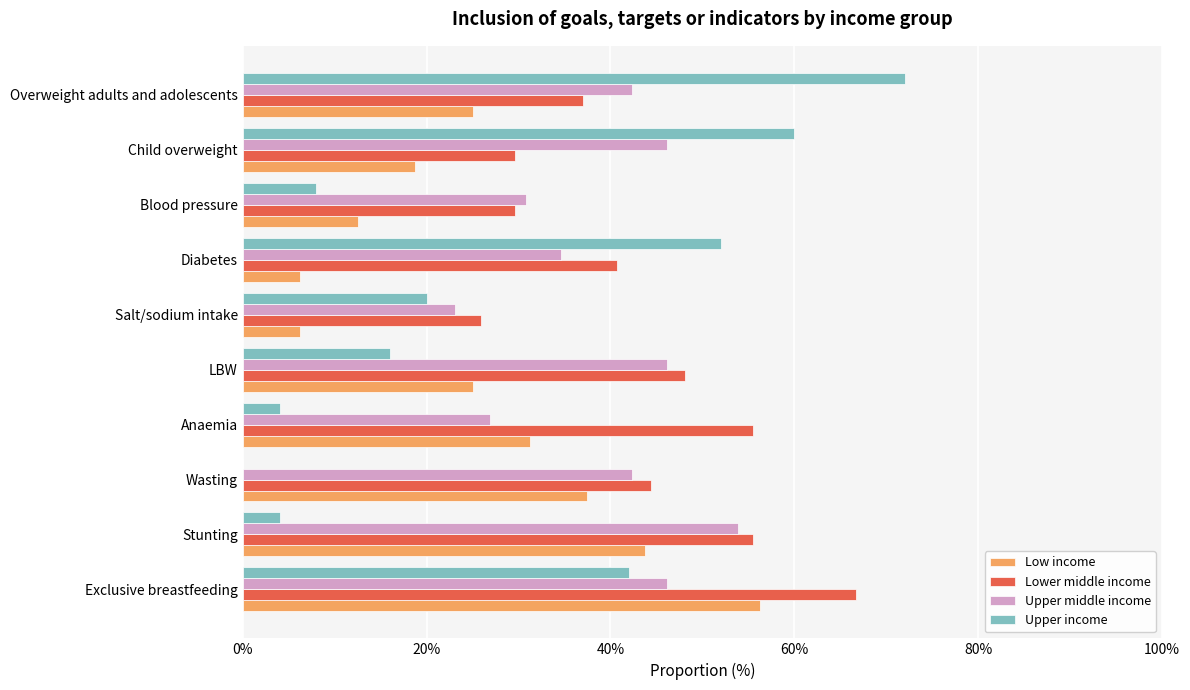

Between Stunting and Child overweight, which series saw the biggest shift?

Upper income